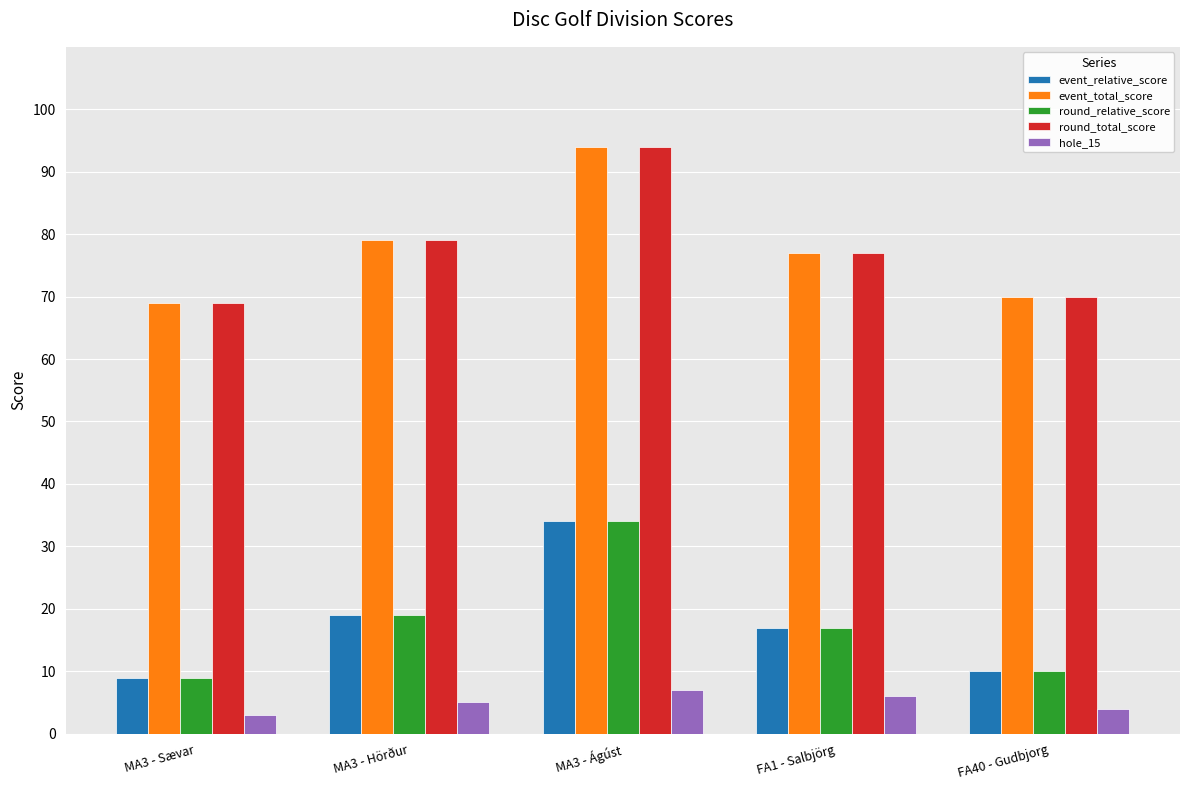

Where does the round_total_score series first go above 77?

MA3 - Hörður